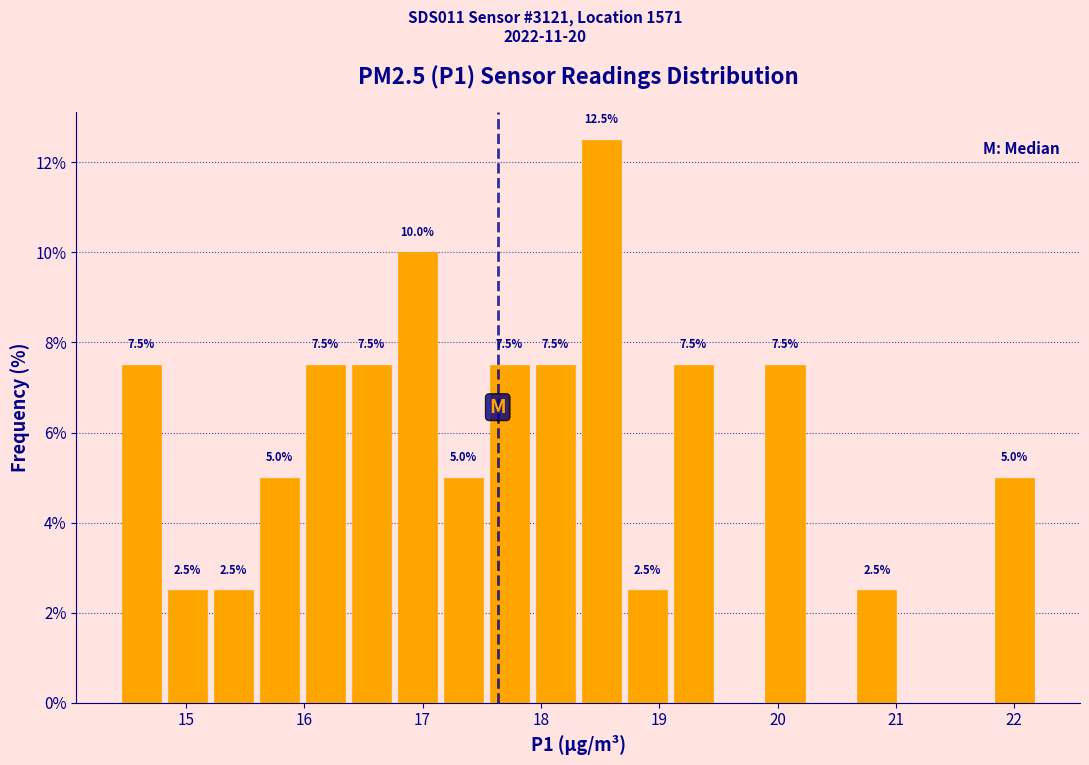

Around what value on the x-axis is the tallest bar? Give the approximate position of its centre, as read against the axis.

18.5